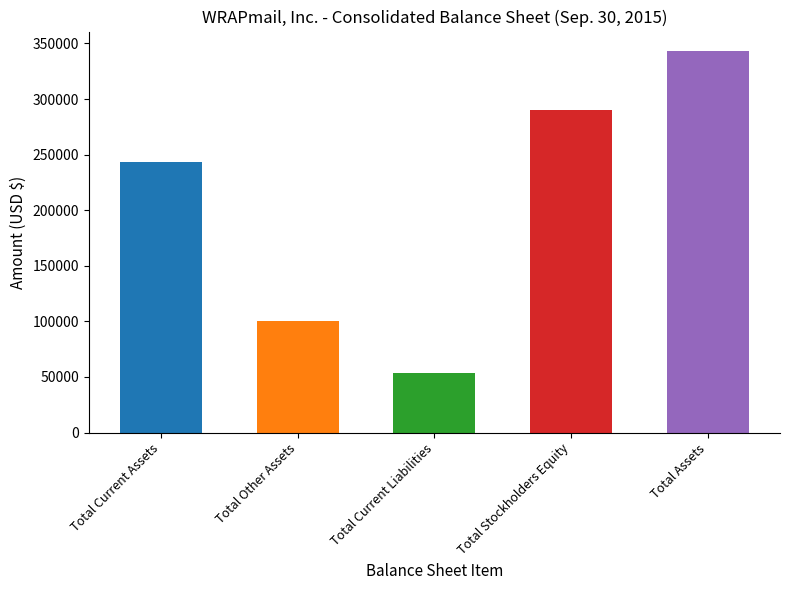

Does the chart contain stacked bars?

No